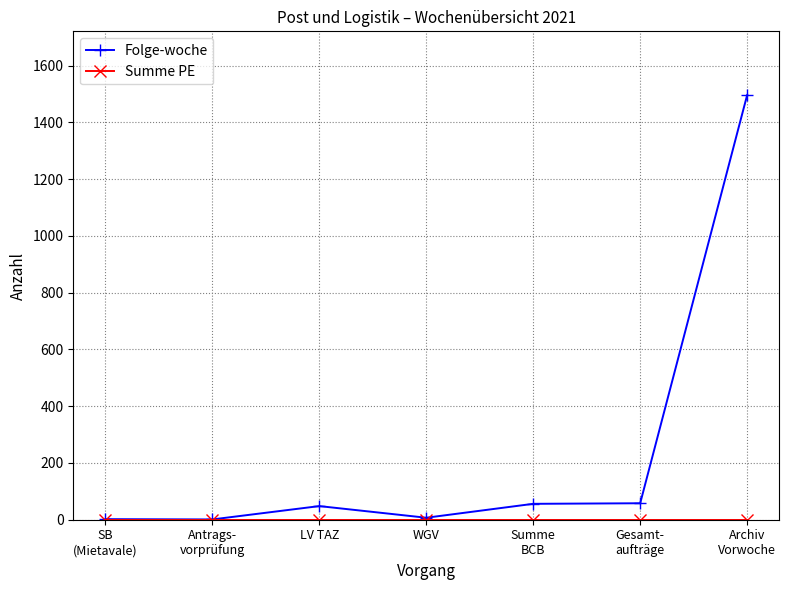

True or false: Folge-woche has a value of 48 at LV TAZ.

True